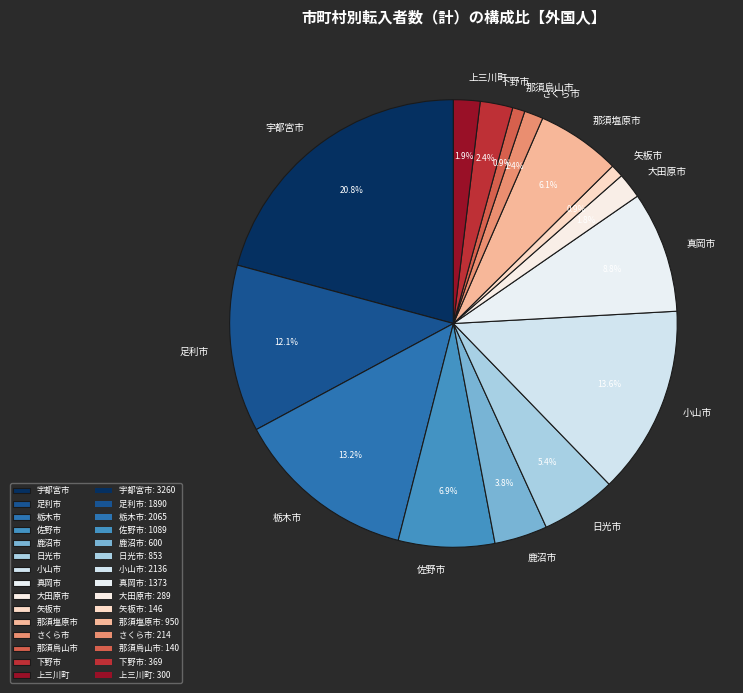

Is it true that 宇都宮市 is 36% of the pie?

False